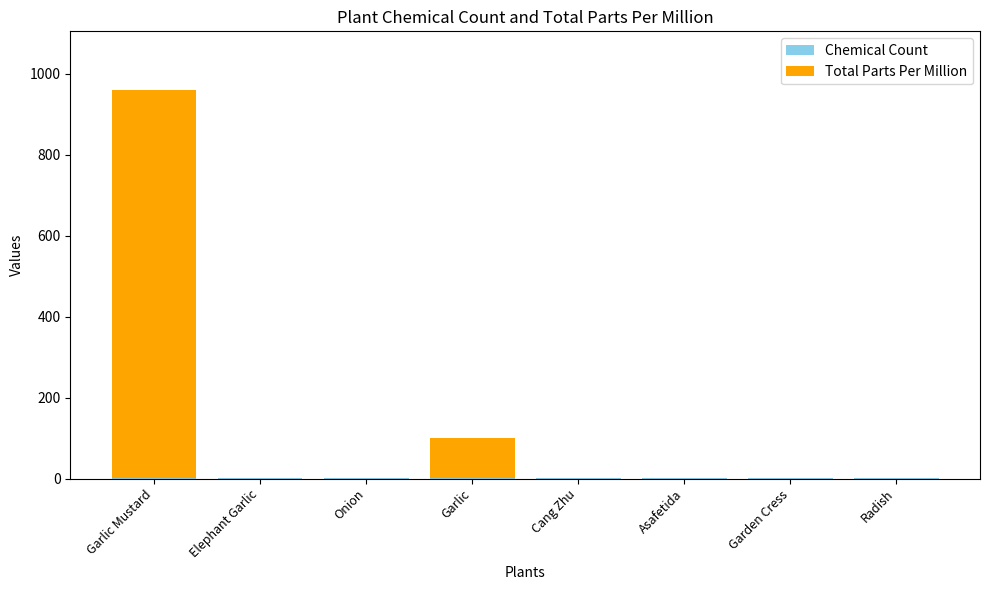

At which category is the sum across all series the highest?

Garlic Mustard